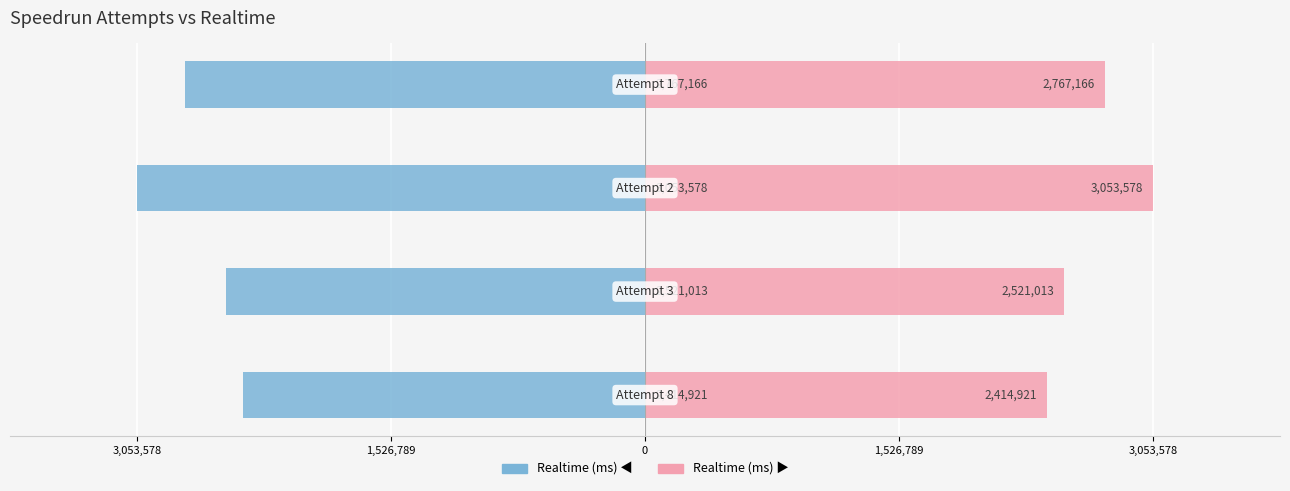

At 0, list the series in order from largest to smallest.

Realtime (ms) ▶, Realtime (ms)